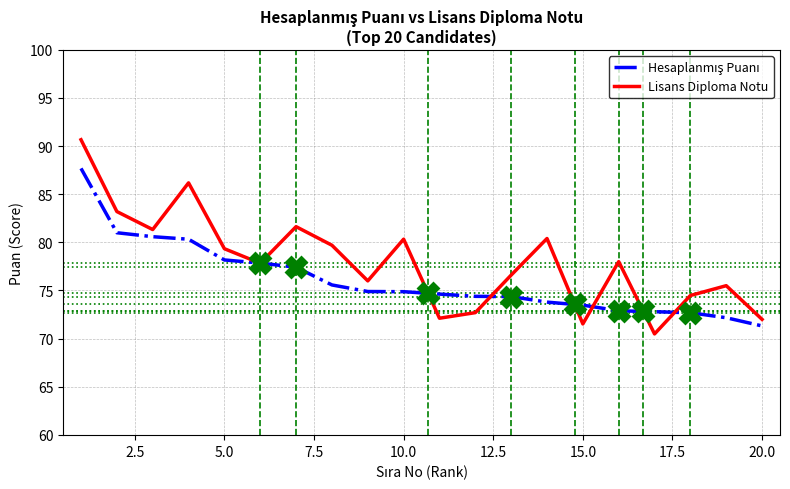

What is the minimum value shown in the chart?

70.5